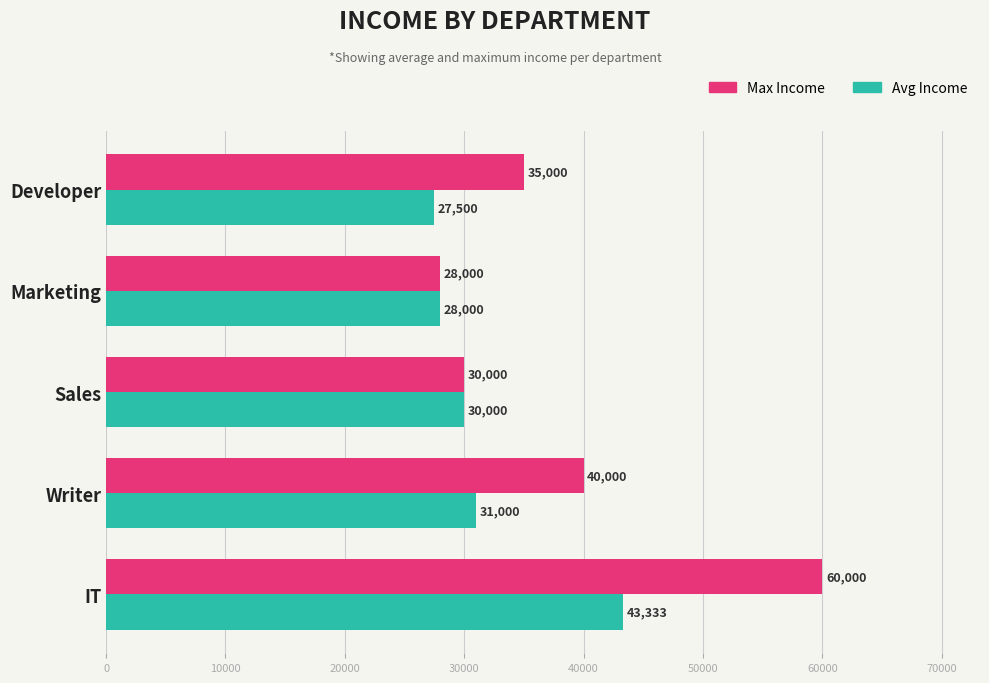

Count the number of data series in this chart.

2